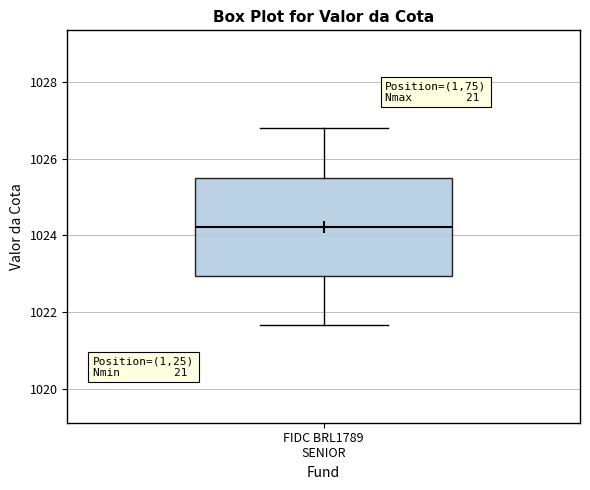

Where does the lower whisker of the box for FIDC BRL1789 SENIOR end on the y-axis? The values are not printed on the chart, so give them approximately, as read against the axis.

1021.6